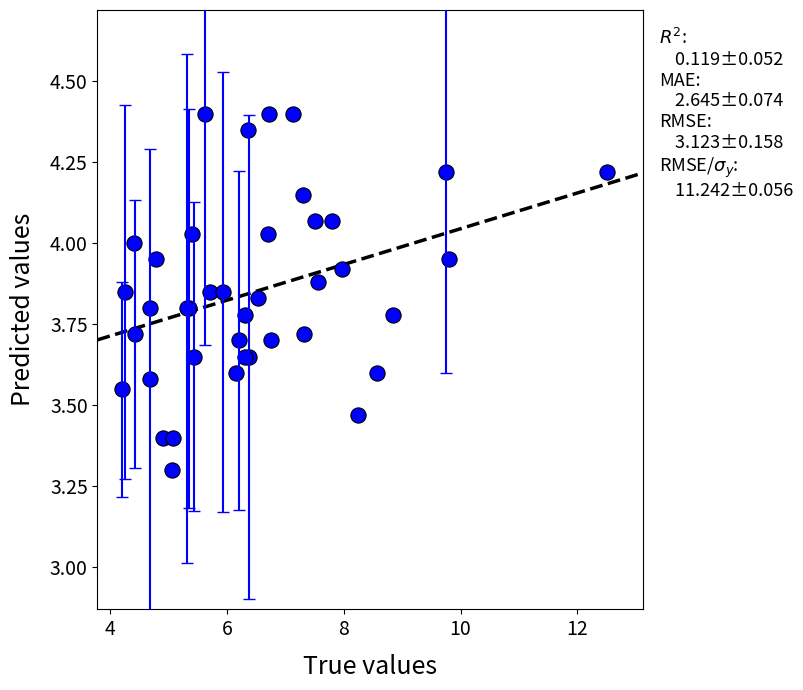

What Y value in the scatter plot is closest to 3?

3.3